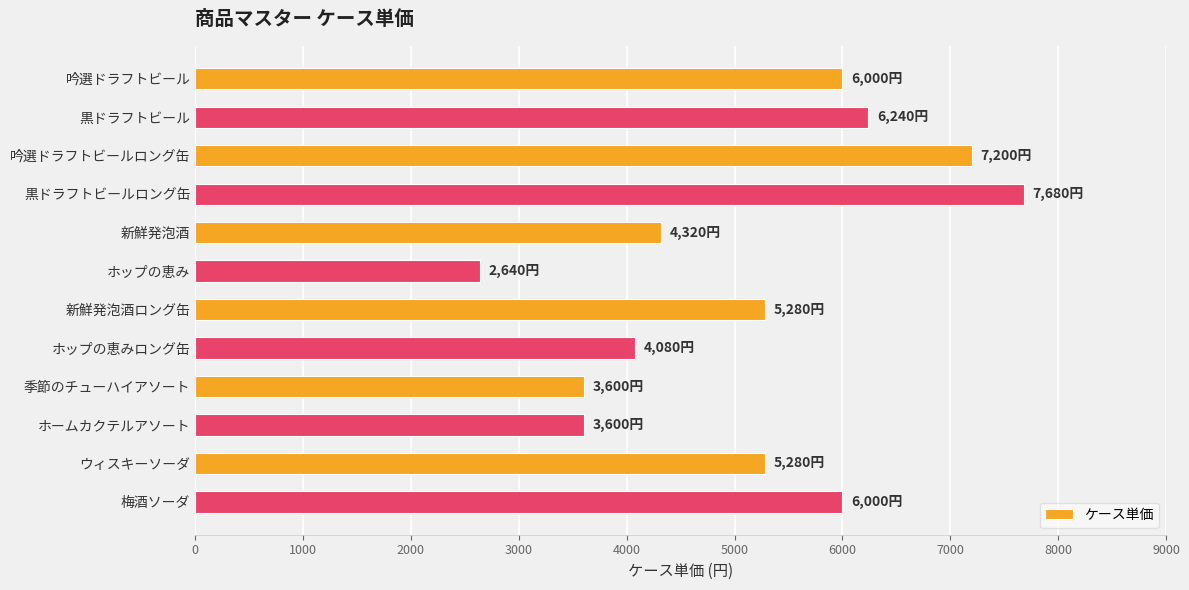

How many values are below 5280?

5